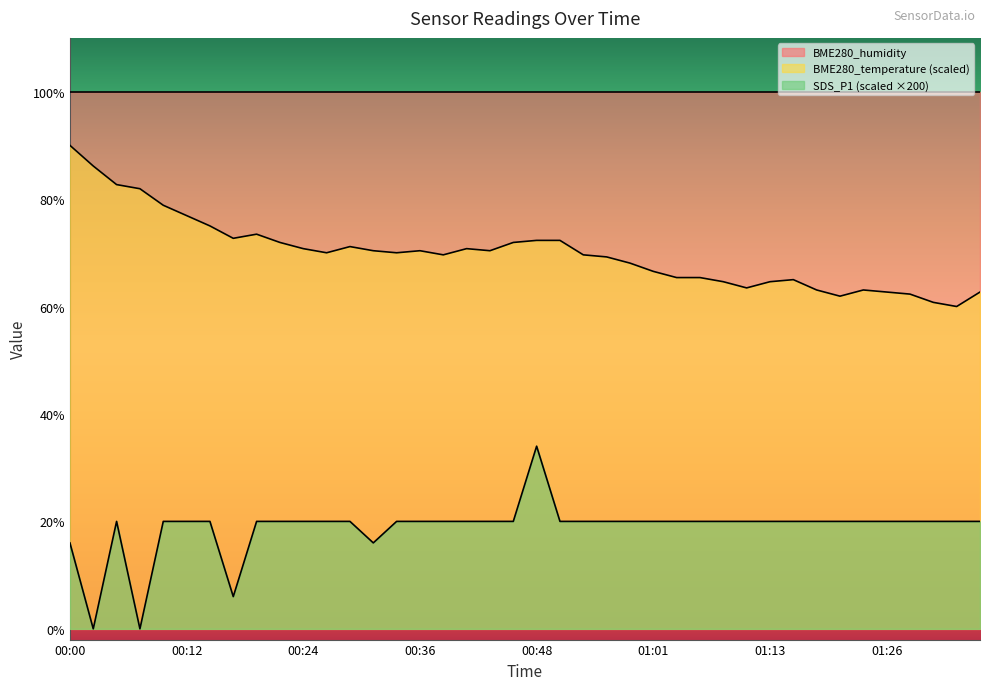

At which label is SDS_P1 closest to 17?

00:00